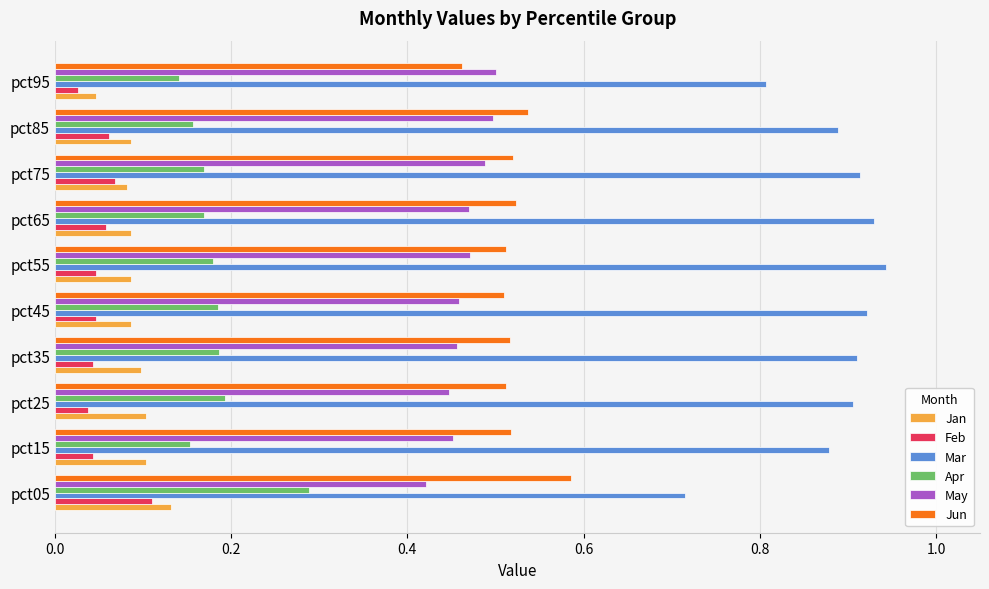

What are all the series names shown in the legend?

Jan, Feb, Mar, Apr, May, Jun